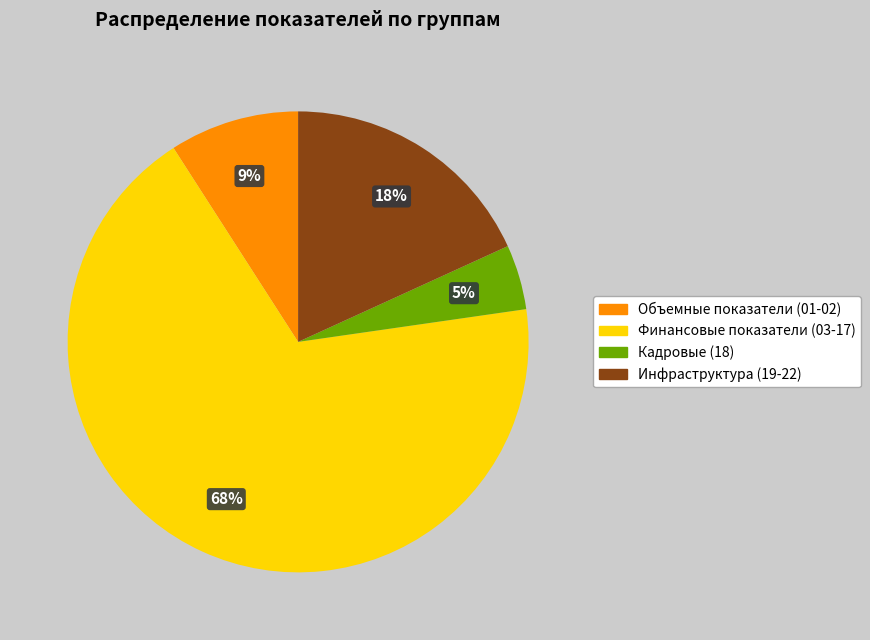

Which has a higher value, Кадровые (18) or Объемные показатели (01-02)?

Объемные показатели (01-02)